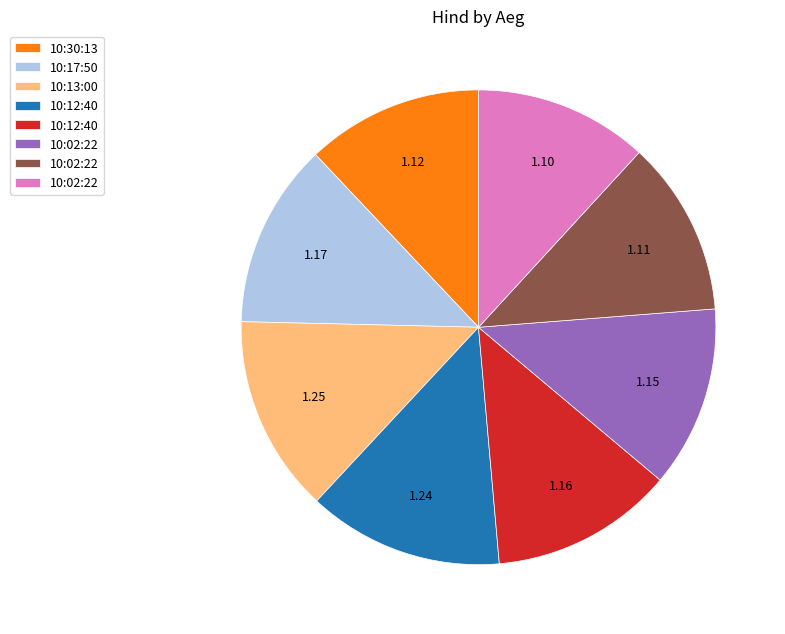

Is there any slice that represents more than half of the pie?

No